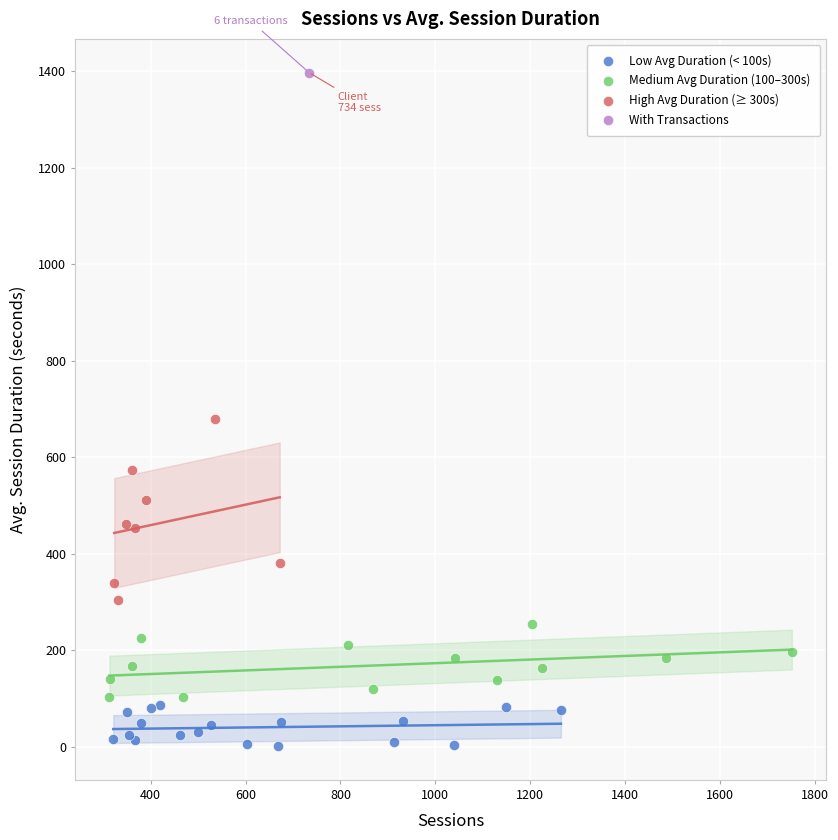

Which series reaches the minimum Y coordinate?

Low Avg Duration (< 100s)